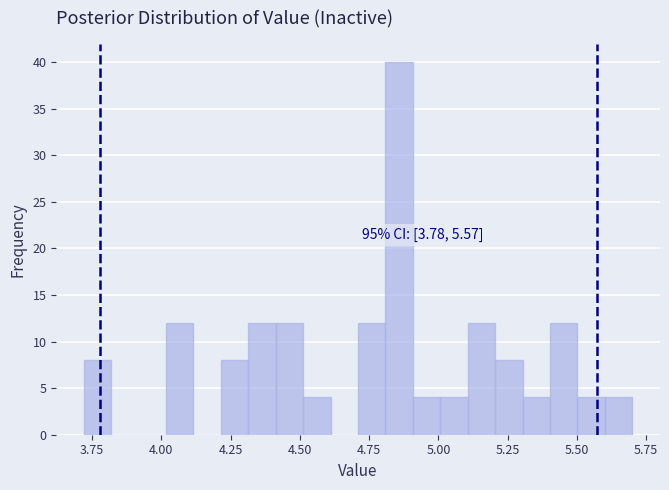

Around what value on the x-axis is the tallest bar? Give the approximate position of its centre, as read against the axis.

4.85